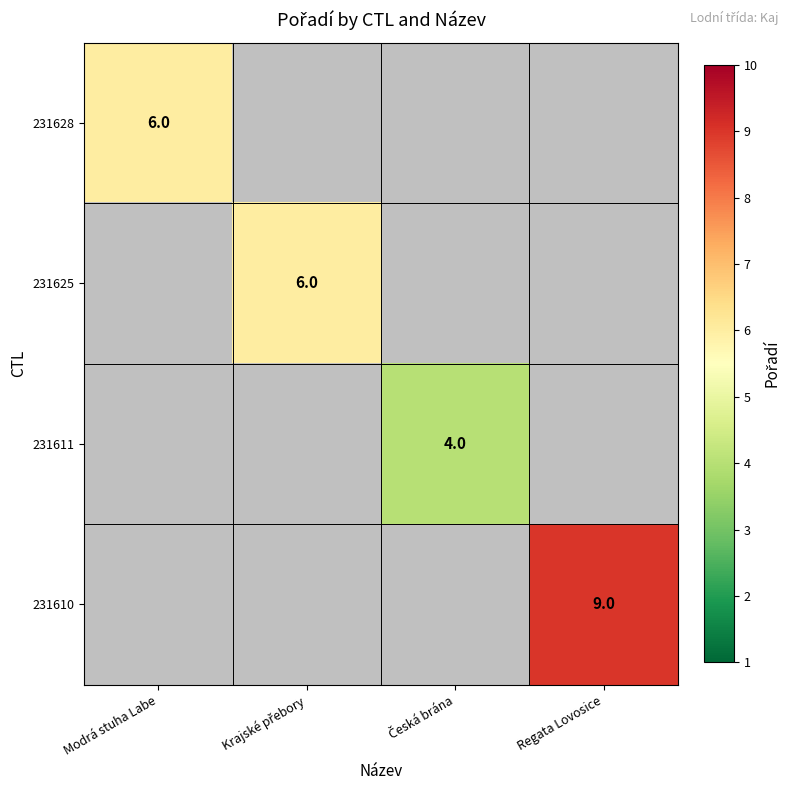

The value of 231628 at Modrá stuha Labe is 6. True or false?

True